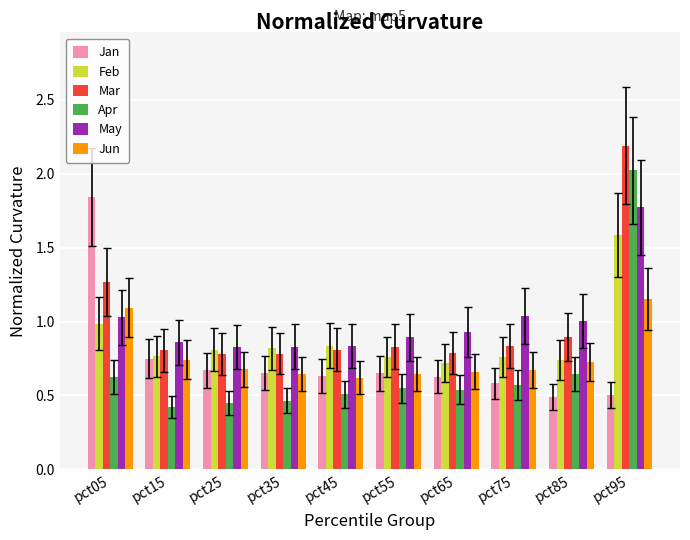

Which series has the widest spread of values?

Apr